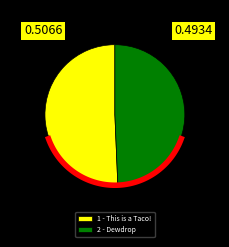

How much of the chart is everything except 1 - This is a Taco!?

49.3%